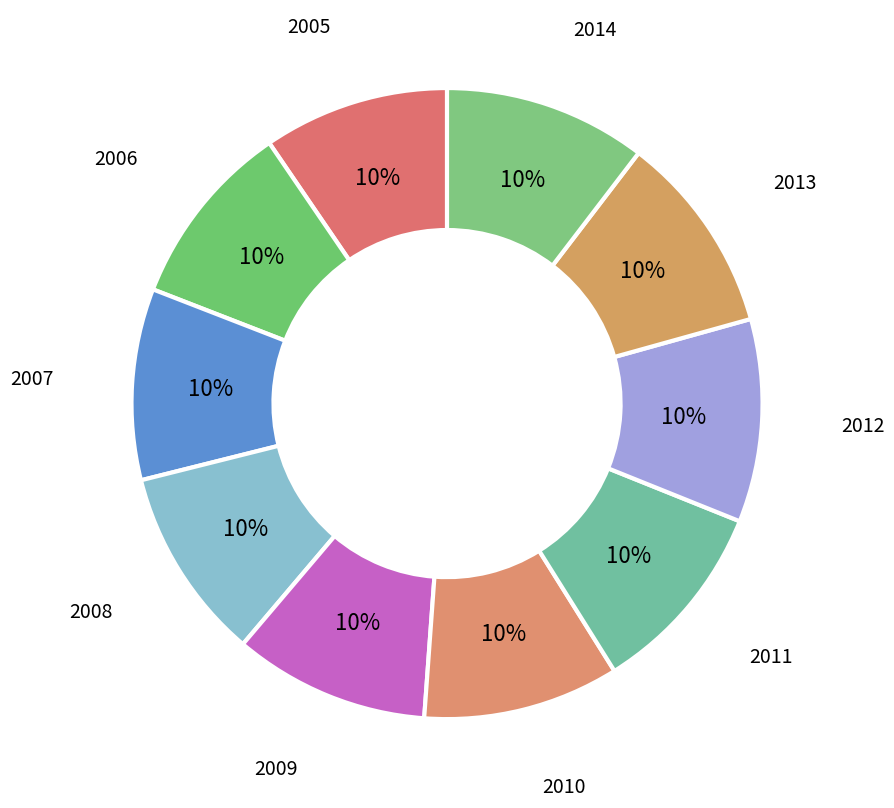

Approximately how many times larger is the value at 2013 compared to 2014?

1.0